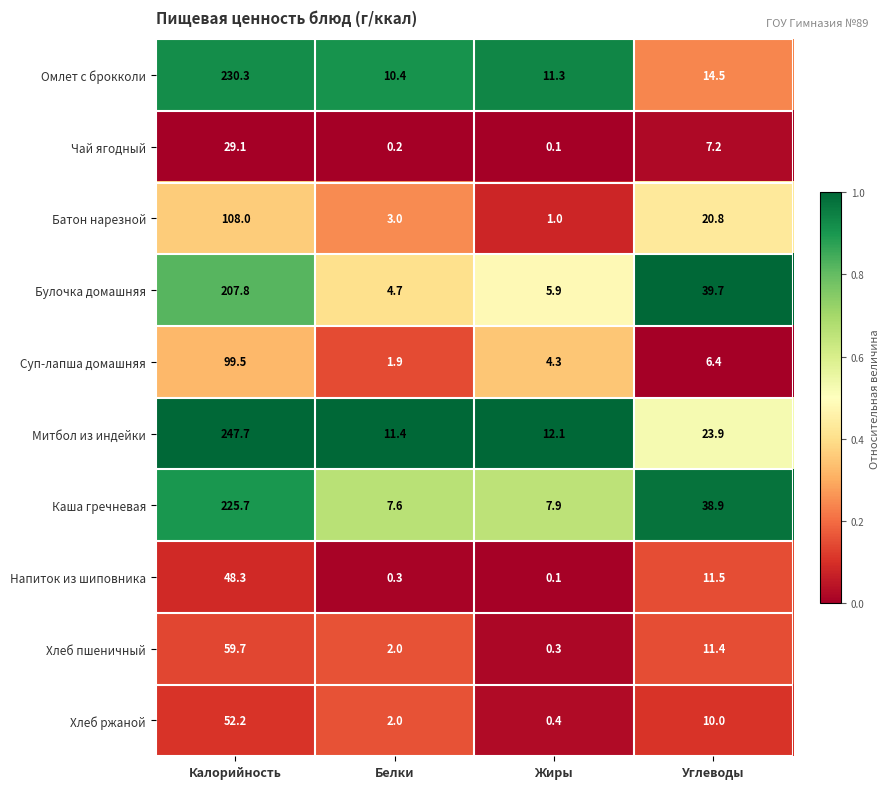

Where is Хлеб ржаной nearest to the value 26?

Углеводы